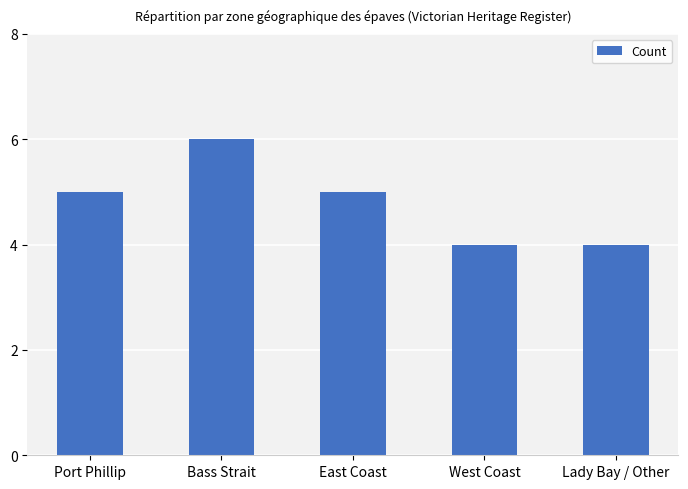

Reading left to right, list all the values displayed in this chart.

5	6	5	4	4